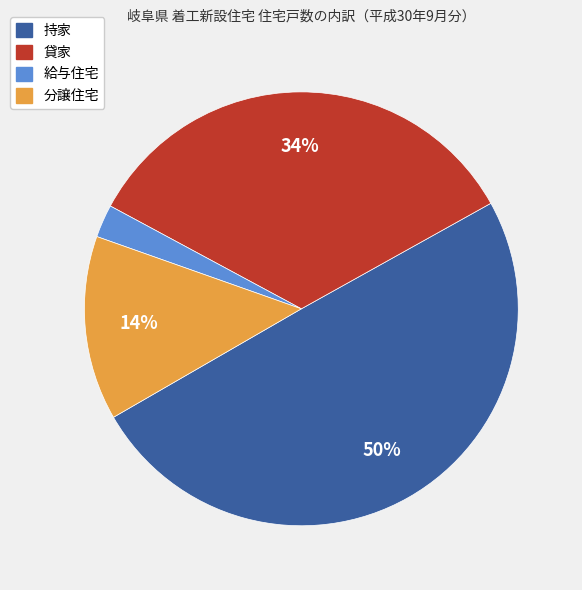

Does 分譲住宅 represent more than half of the total?

No